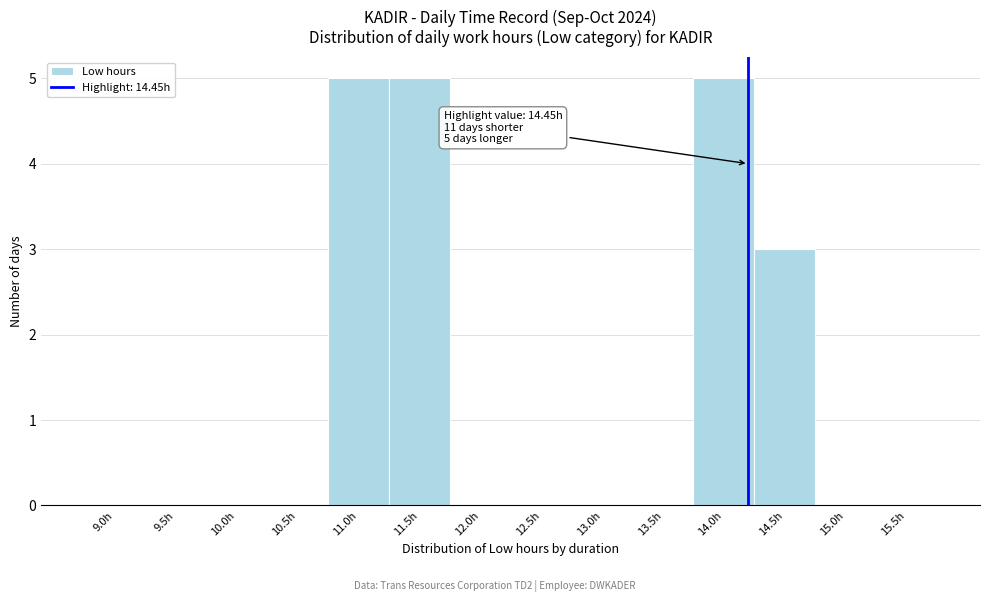

Reading left to right, list all the values displayed in this chart.

9.0h=0	9.5h=0	10.0h=0	10.5h=0	11.0h=5	11.5h=5	12.0h=0	12.5h=0	13.0h=0	13.5h=0	14.0h=5	14.5h=3	15.0h=0	15.5h=0